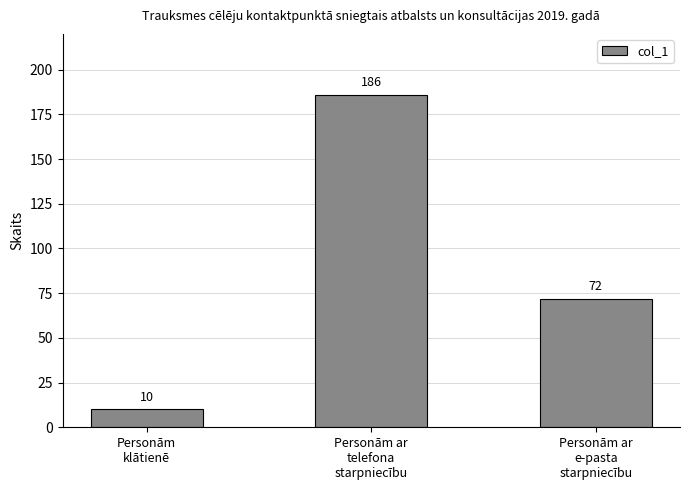

What is the change in value from Personām
klātienē to Personām ar
e-pasta
starpniecību?

+62